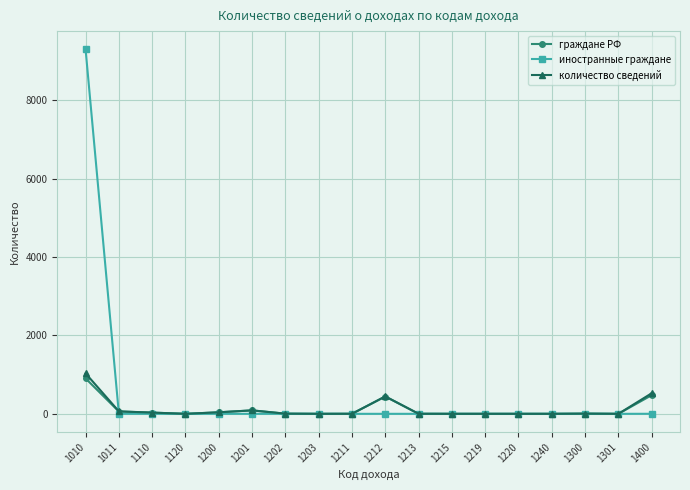

What is the greatest value displayed?

9297